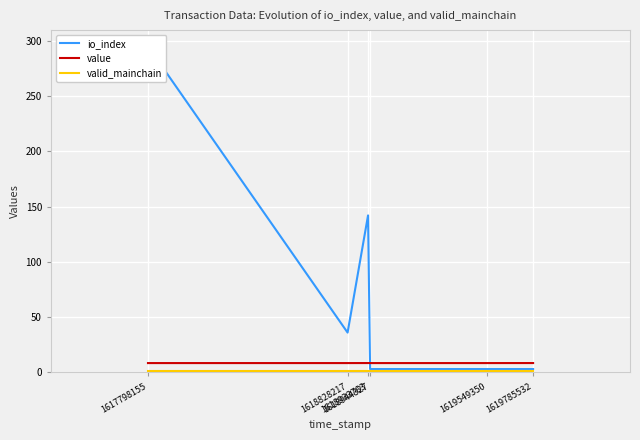

Which series changed the most between 1619549350 and 1619785532?

value